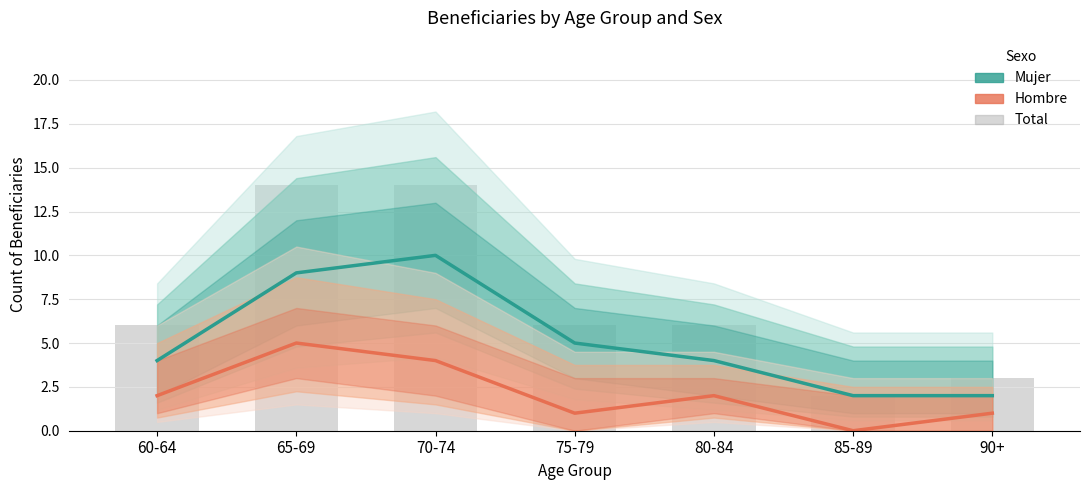

Where is Mujer nearest to the value 6?

75-79